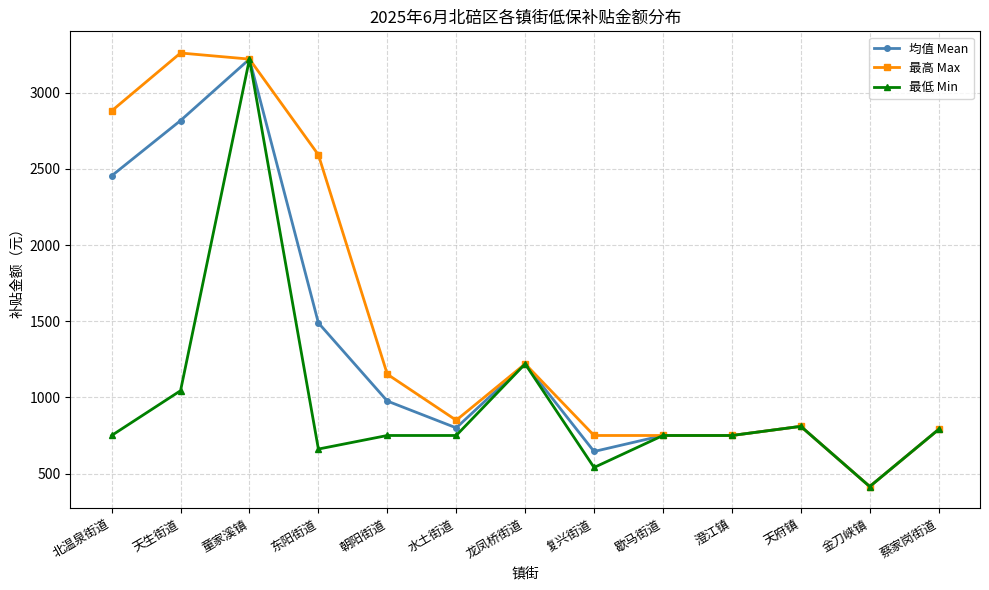

What is the value of the 最低 Min point at the 5th from the left?

750.0